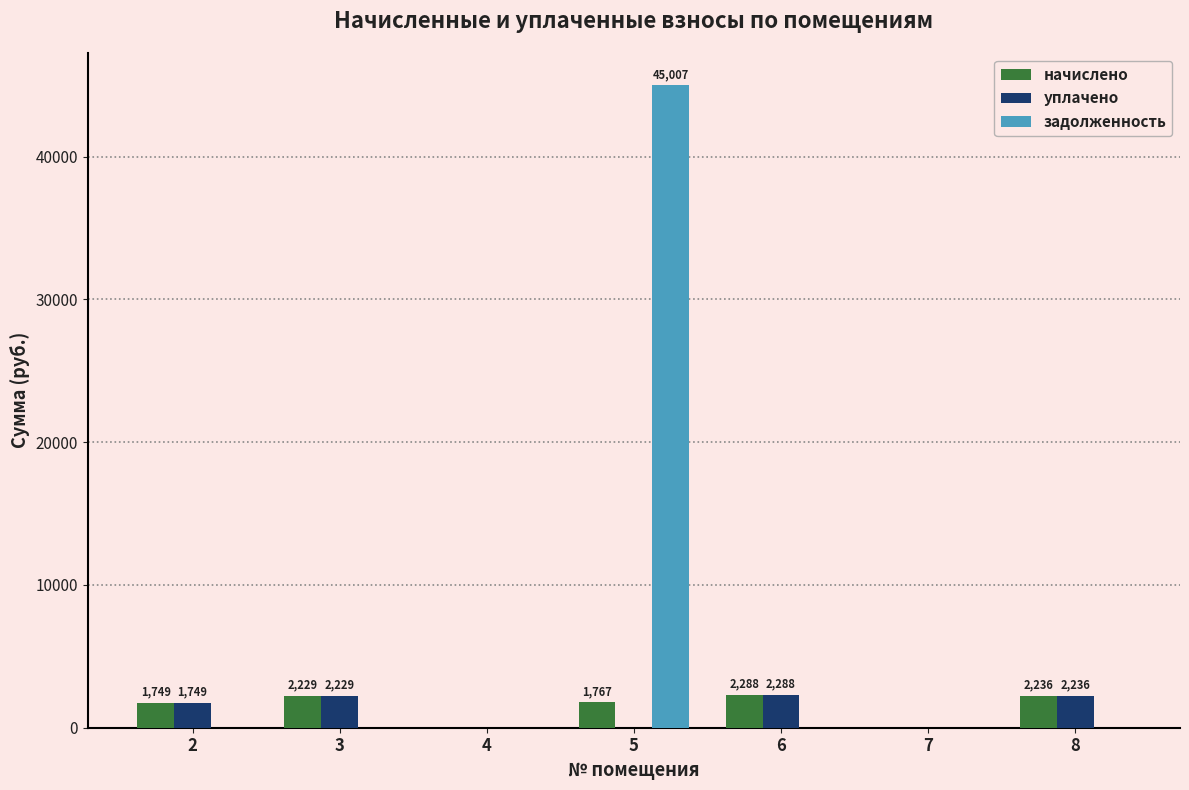

How many groups of bars are there?

7